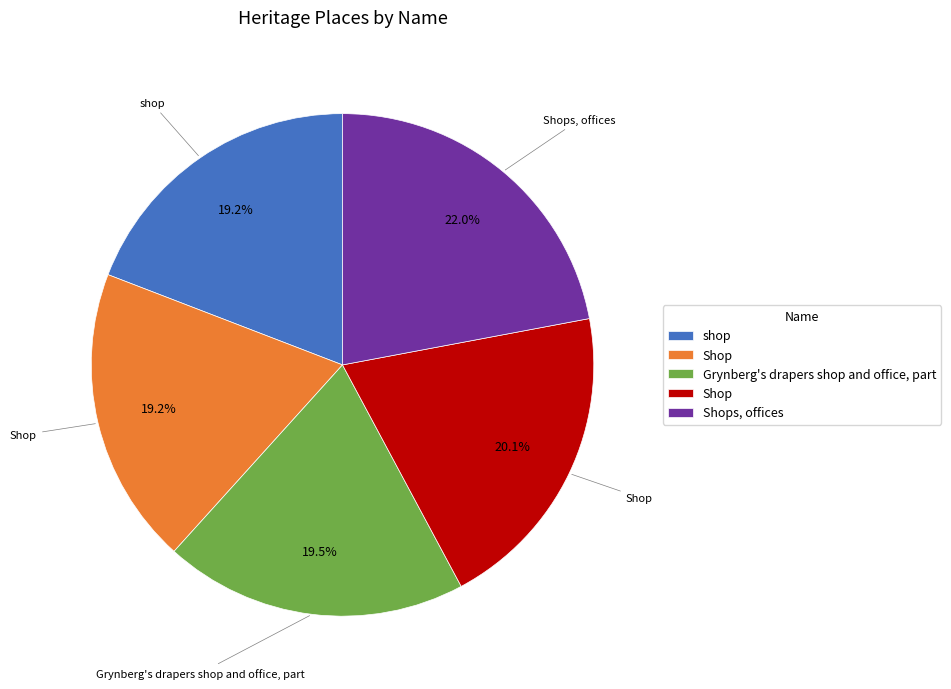

Is there a majority slice in this chart?

No